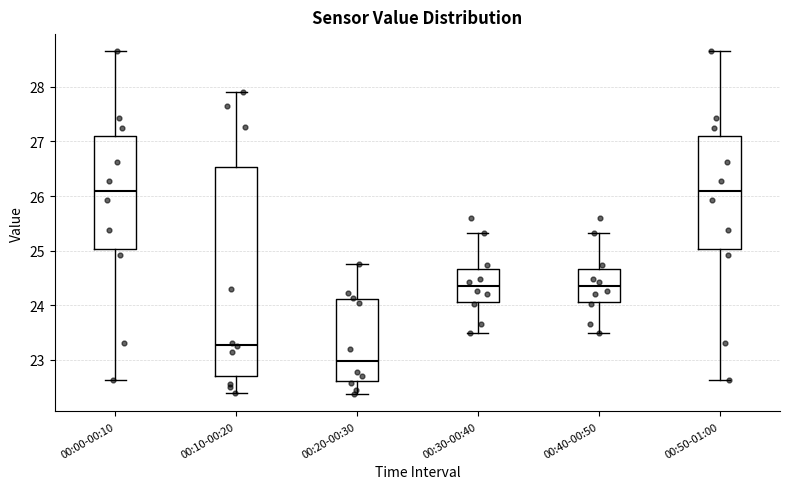

Reading left to right, read every box against the y-axis: the position of its median line, the range the box covers, and the ends of its whiskers. The values are not printed on the chart, so give them approximately, as read against the axis.

00:00-00:10: median 26.1, box 25.0 to 27.1, whiskers 22.6 to 28.7
00:10-00:20: median 23.3, box 22.7 to 26.5, whiskers 22.4 to 27.9
00:20-00:30: median 23.0, box 22.6 to 24.1, whiskers 22.4 to 24.8
00:30-00:40: median 24.3, box 24.1 to 24.7, whiskers 23.5 to 25.3
00:40-00:50: median 24.3, box 24.1 to 24.7, whiskers 23.5 to 25.3
00:50-01:00: median 26.1, box 25.0 to 27.1, whiskers 22.6 to 28.7